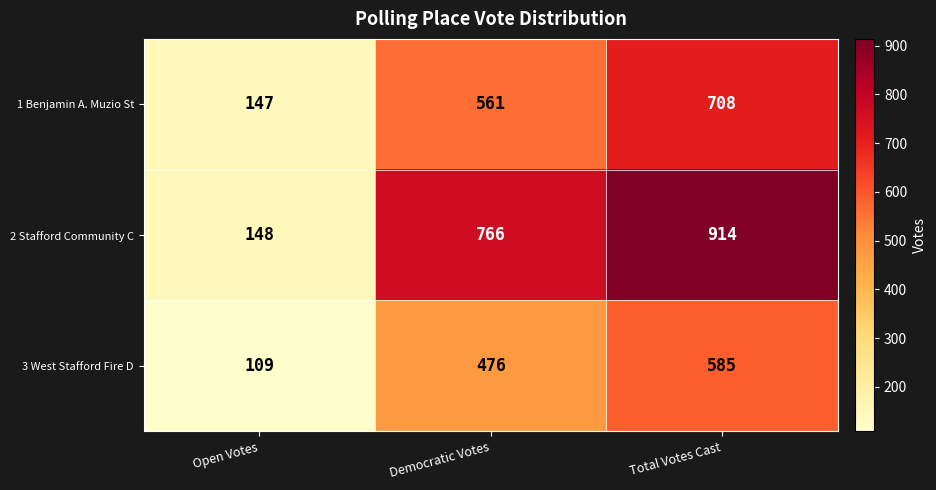

What is the total value across all series at Total Votes Cast?

2207